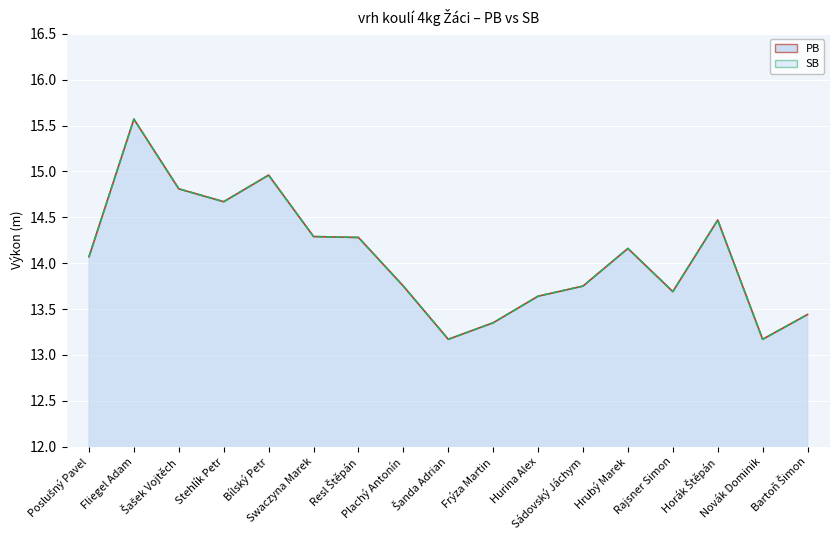

What are all the series names shown in the legend?

PB, SB